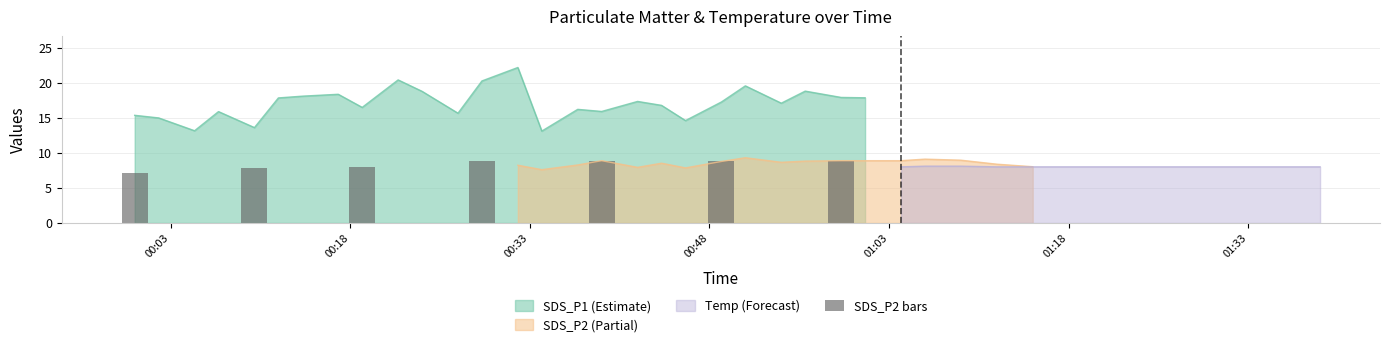

What is the minimum value shown in the chart?

7.1